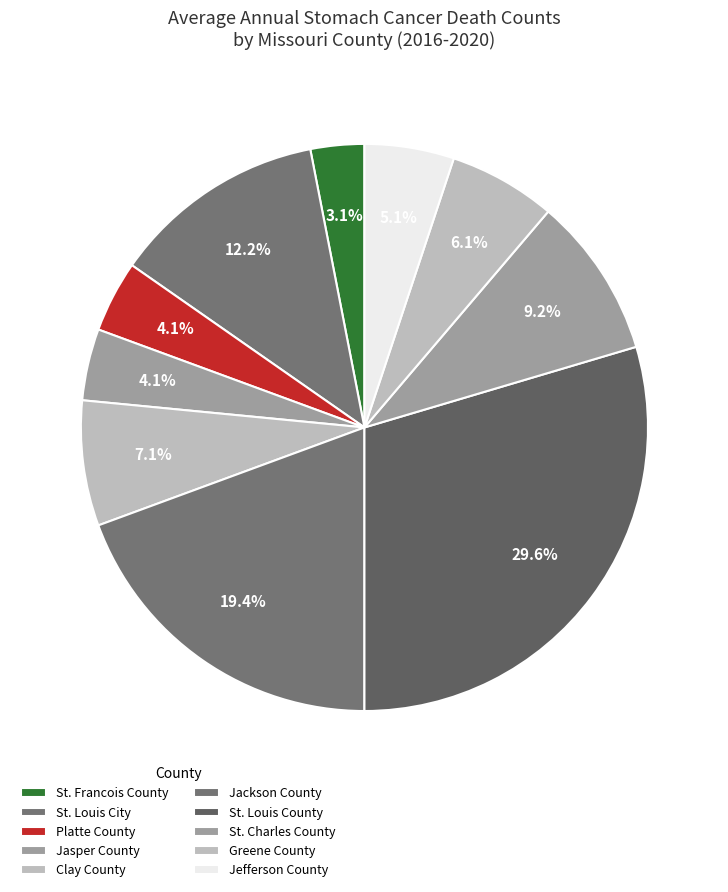

Which category has the smallest portion of the pie?

St. Francois County